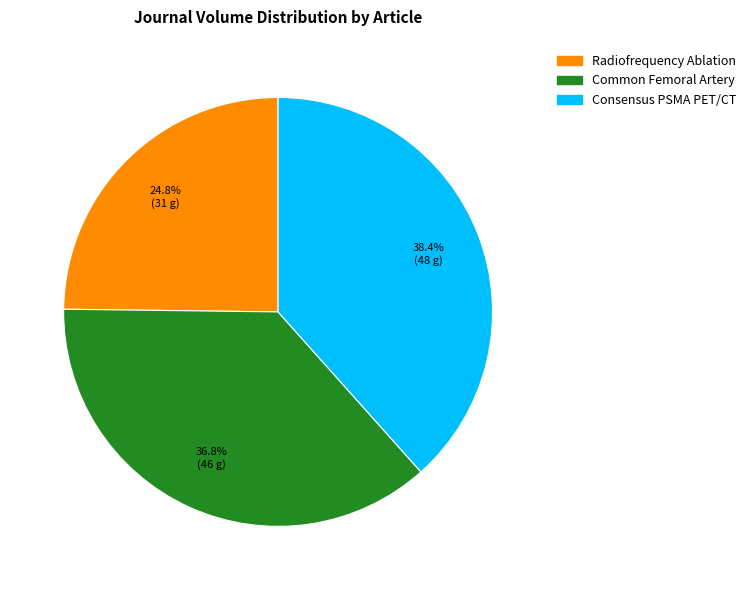

Does any single category account for the majority?

No